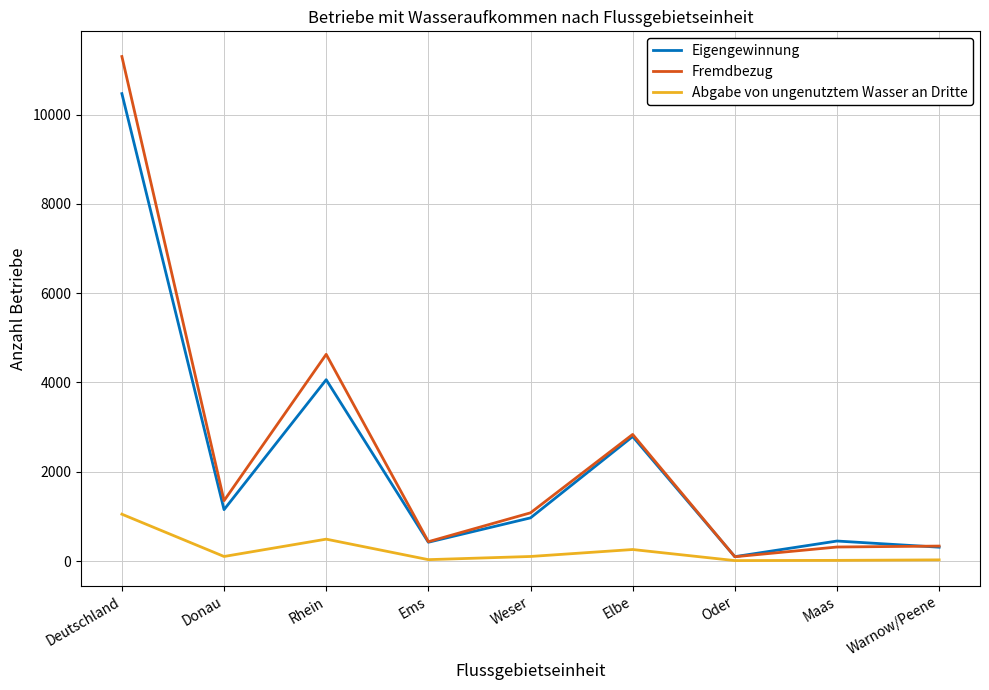

Which category has the highest value across all series?

Deutschland